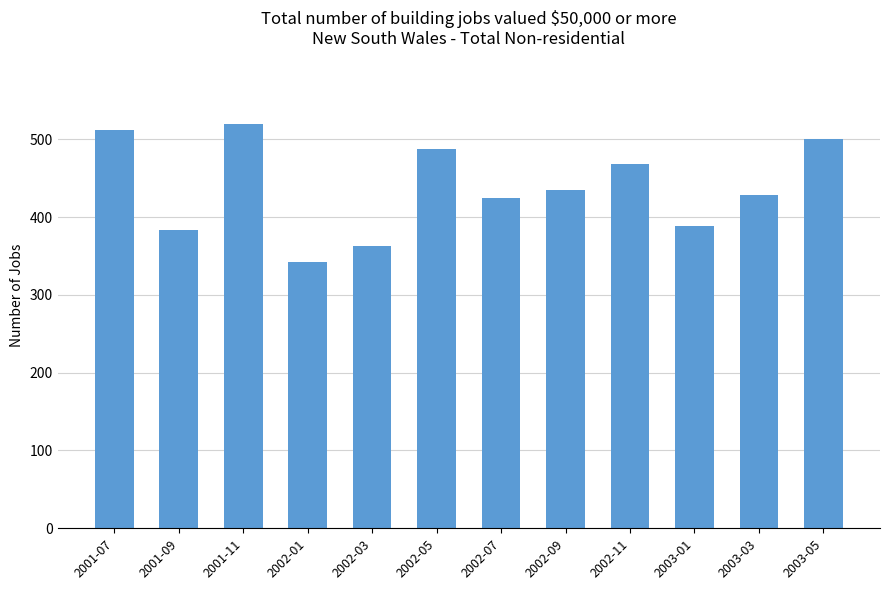

Read the value at 2002-11.

468